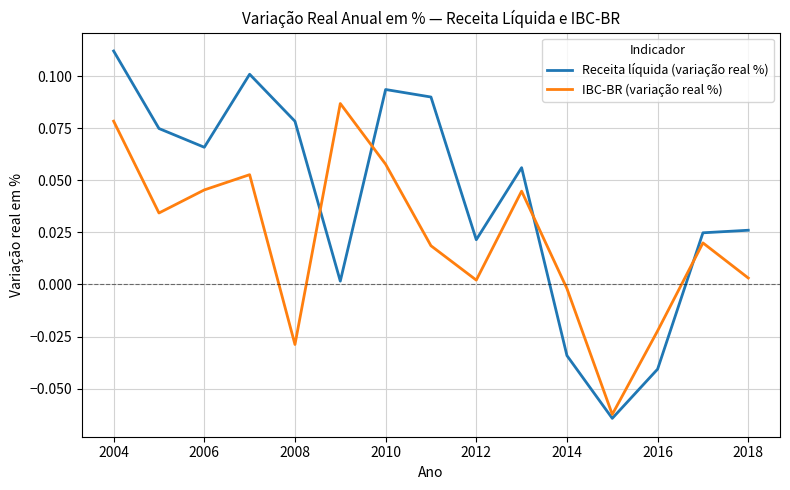

Rank the series by their average value, from lowest to highest.

IBC-BR (variação real %), Receita líquida (variação real %)